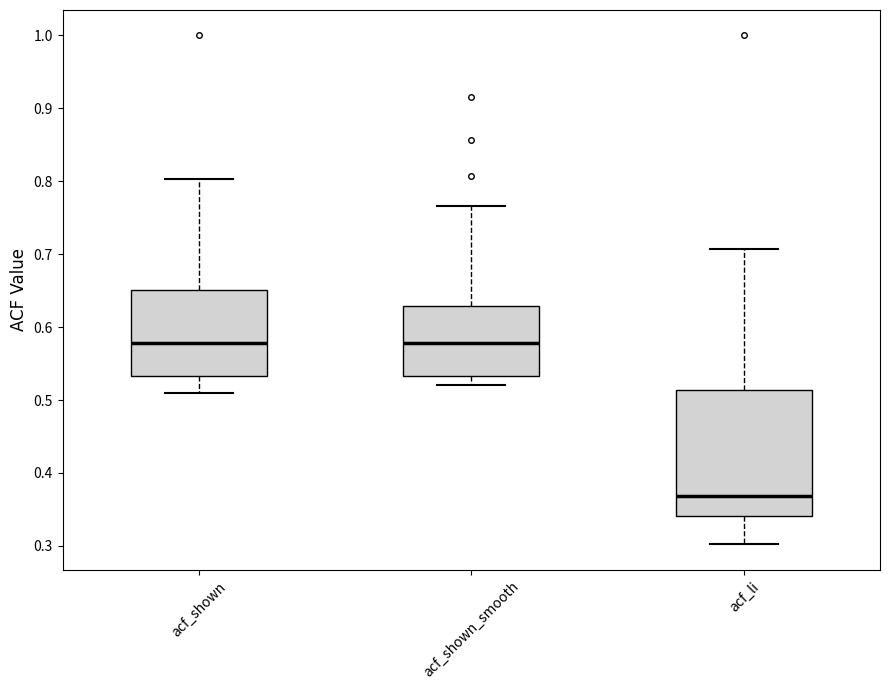

Where does the median line of the box for acf_shown_smooth sit on the y-axis? The values are not printed on the chart, so give them approximately, as read against the axis.

0.58